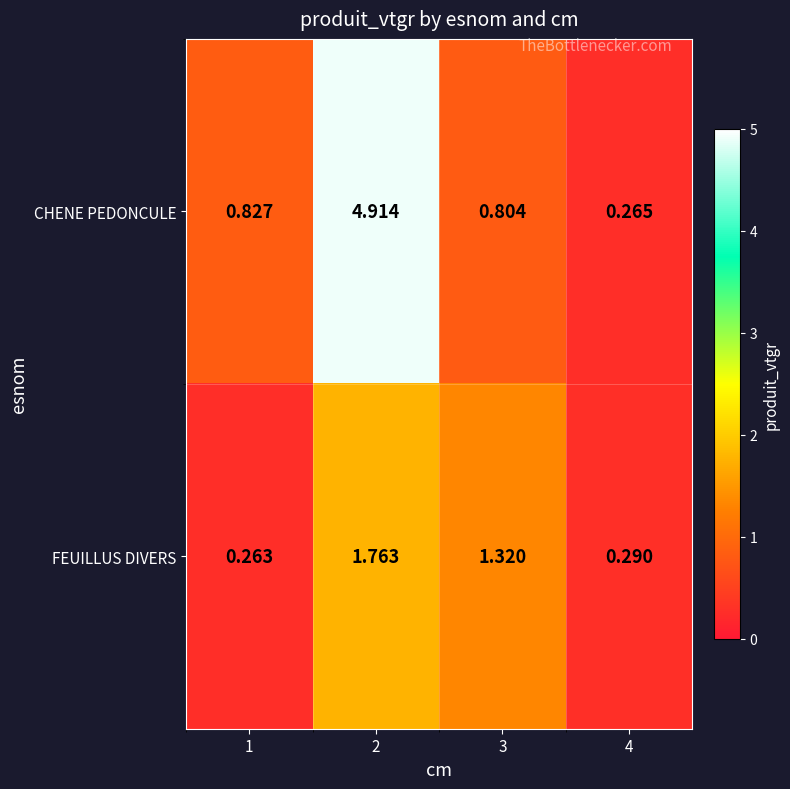

Rank the series by their maximum value, from highest to lowest.

CHENE PEDONCULE, FEUILLUS DIVERS